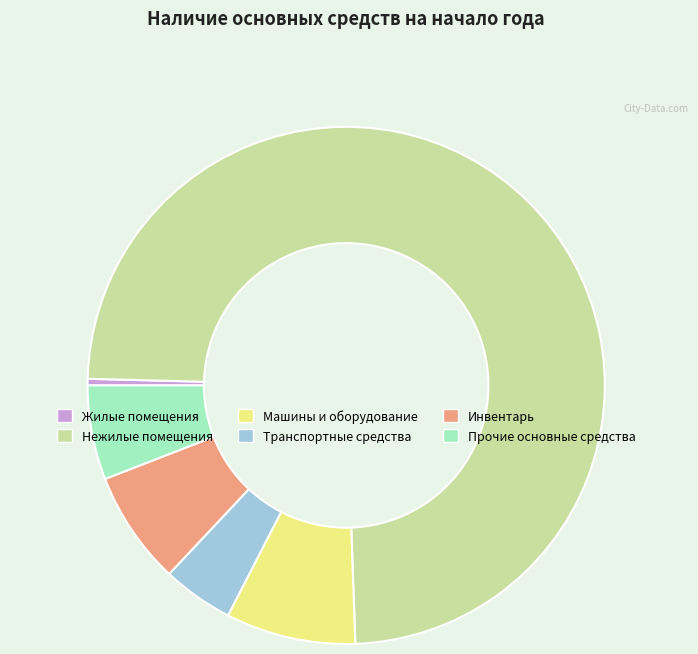

What is the ratio of the value at Прочие основные средства to the value at Инвентарь?

0.8